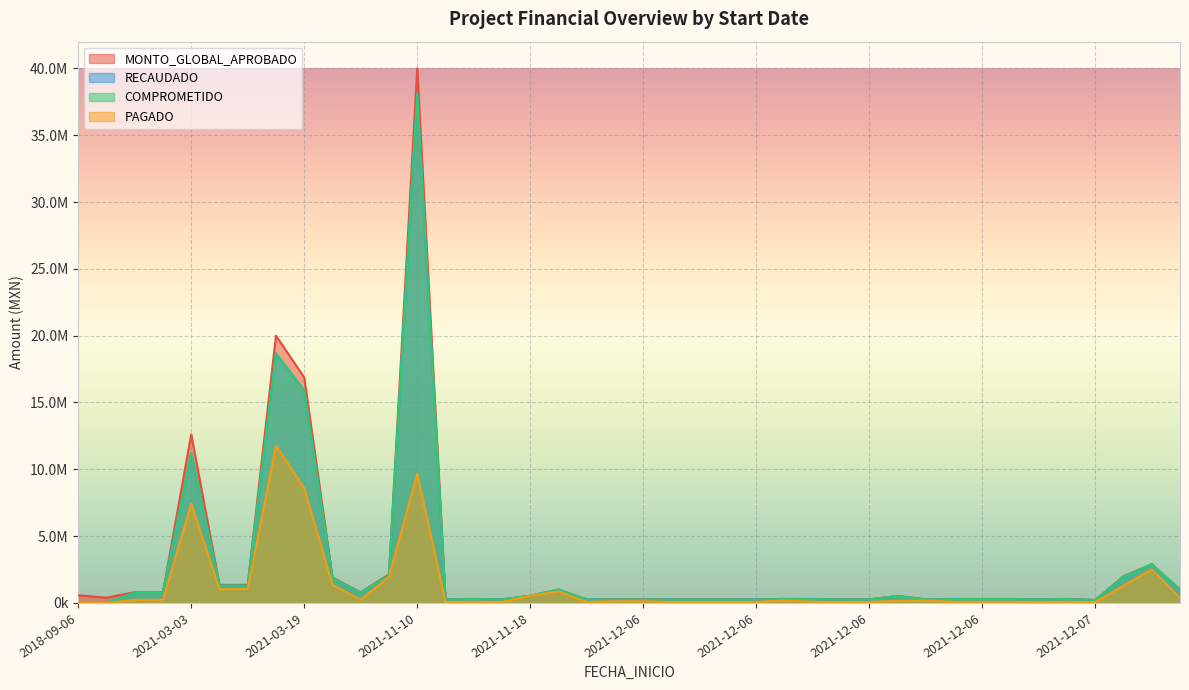

True or false: RECAUDADO has more than 1 interior local peaks.

True